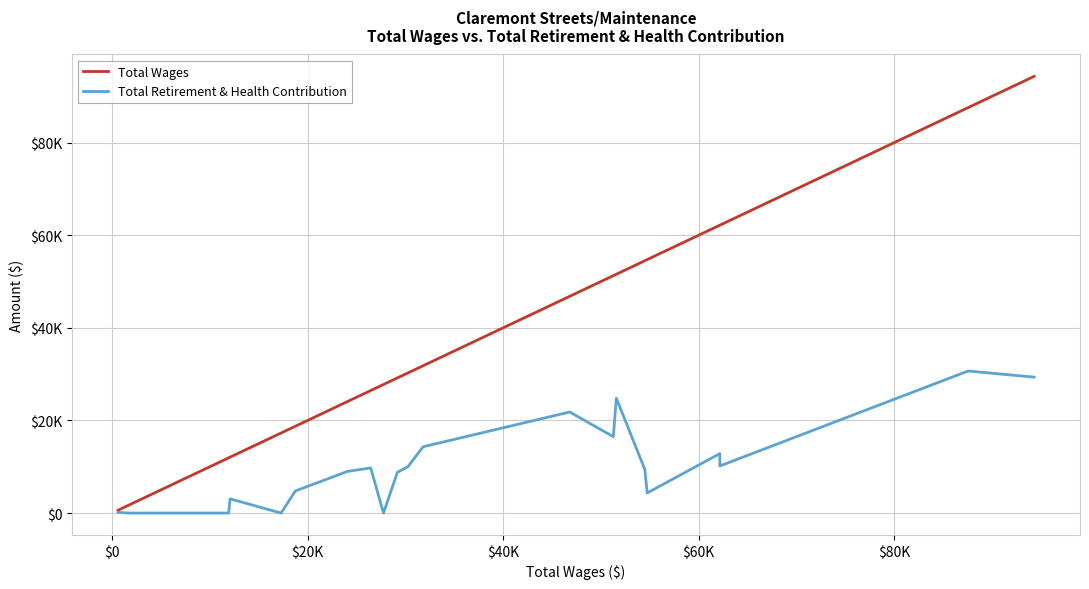

Reading right to left, transcribe all the data shown in this chart.

Total Wages: 94321	87562	62166	62166	54737	54492	51579	51272	46811	31812	30266	29186	27762	26455	24080	18744	17291	12070	11927	9331	5065	4626	1744	1630	606
Total Retirement & Health Contribution: 29354	30675	10168	12835	4342	9425	24805	16493	21819	14312	10018	8793	0	9747	8995	4760	0	3066	0	0	0	0	0	0	151